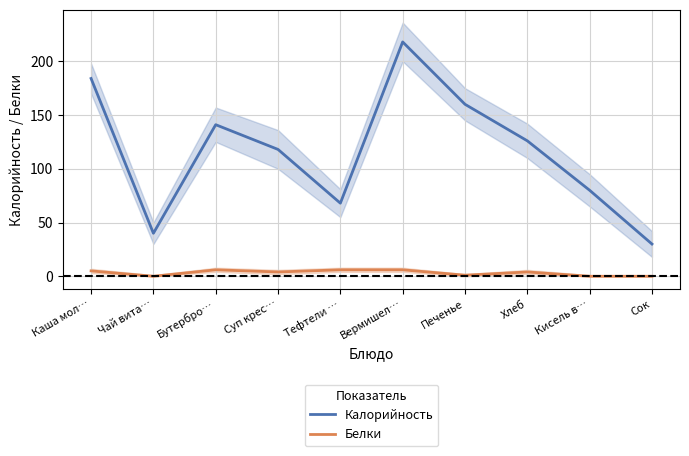

List the labels in order of Калорийность value, smallest first.

Сок, Чай вита…, Тефтели …, Кисель в…, Суп крес…, Хлеб, Бутербро…, Печенье, Каша мол…, Вермишел…